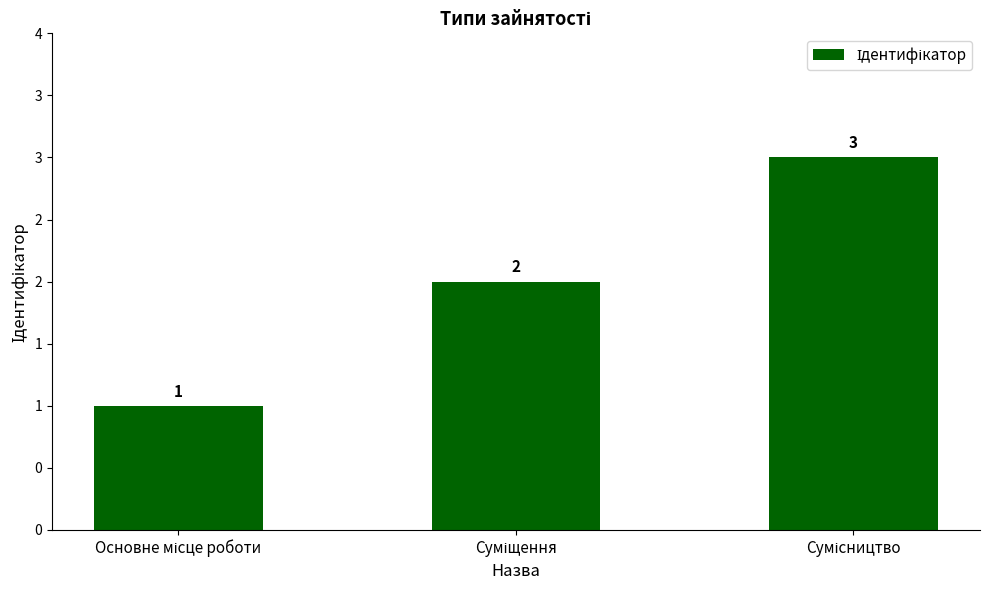

Are the bars horizontal?

No